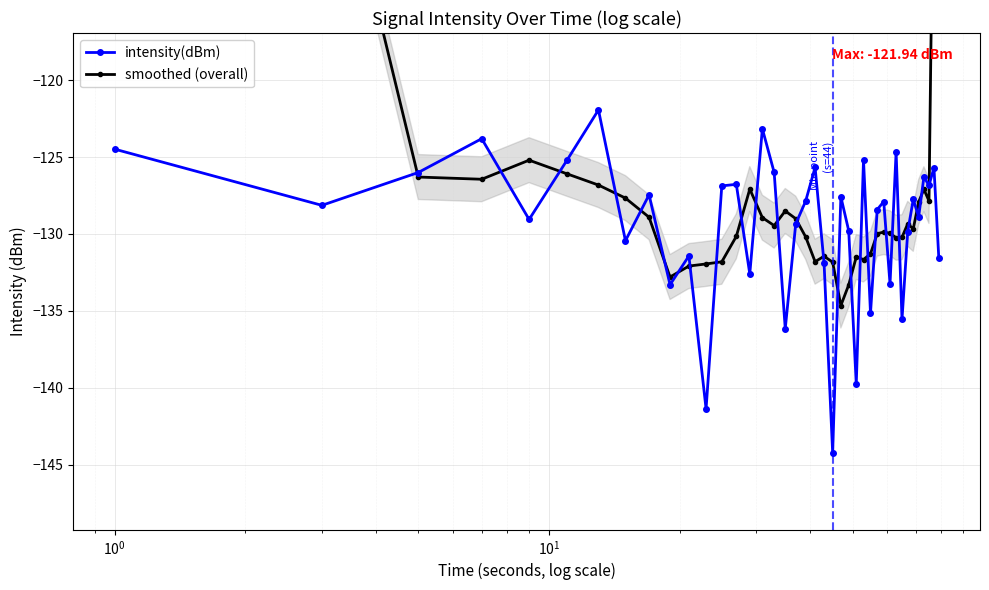

True or false: intensity(dBm) has more than 1 interior local peaks.

True